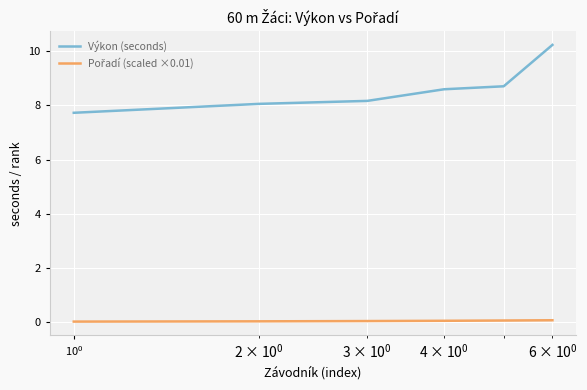

What is the greatest value displayed?

10.2